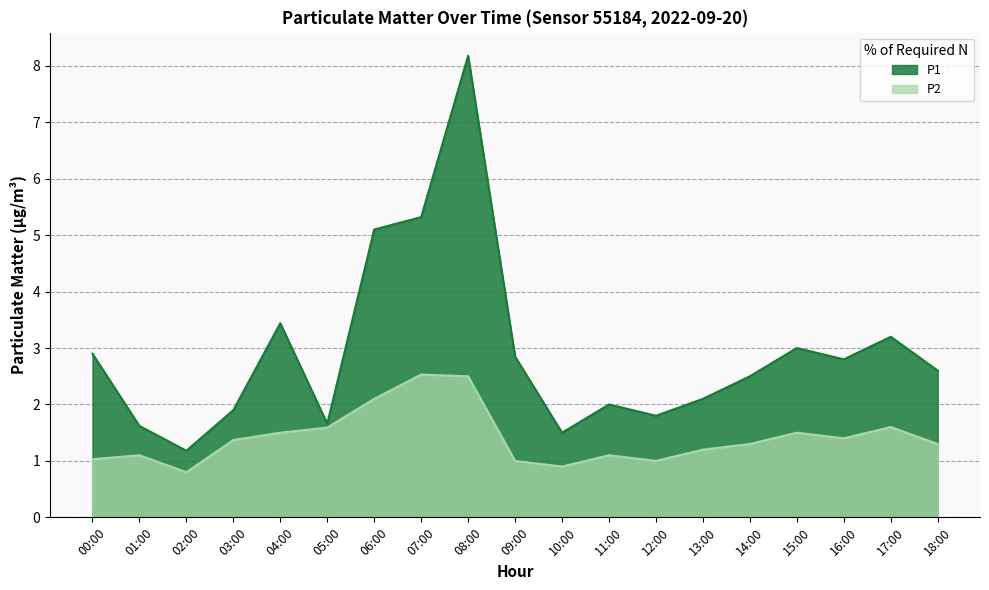

At which label does P1 reach its peak?

08:00